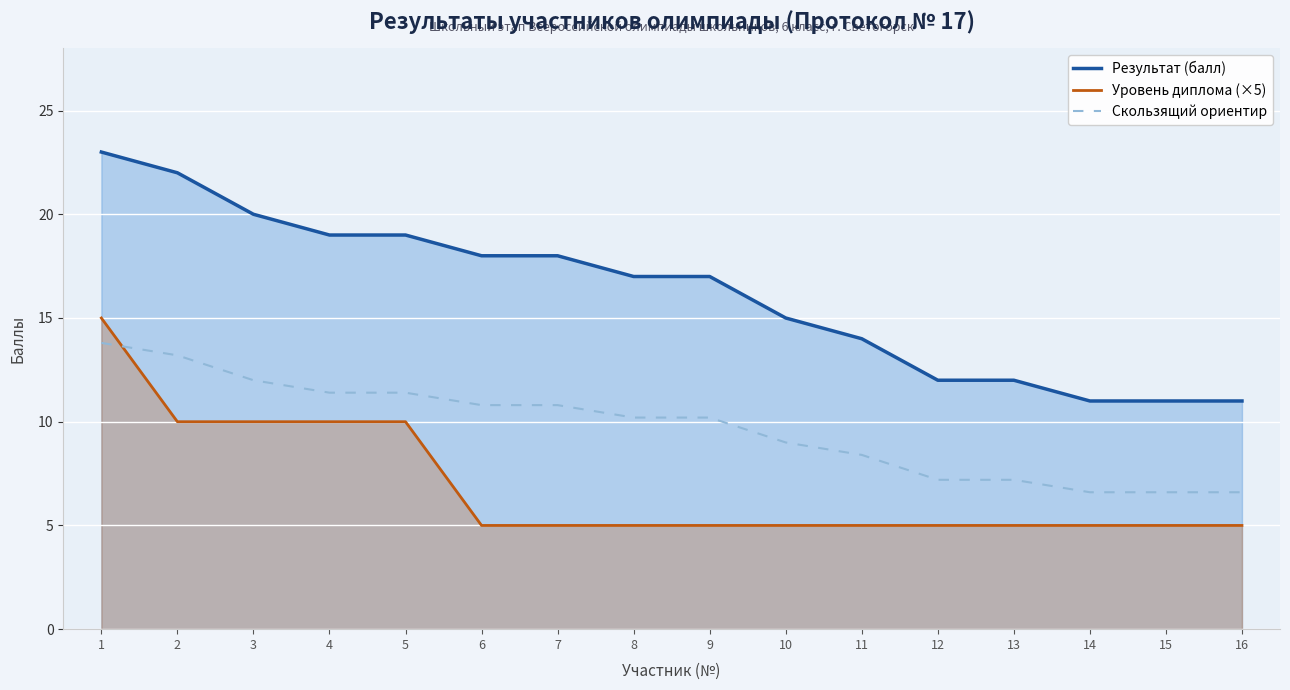

True or false: Скользящий ориентир and Результат (балл) cross at least once.

False